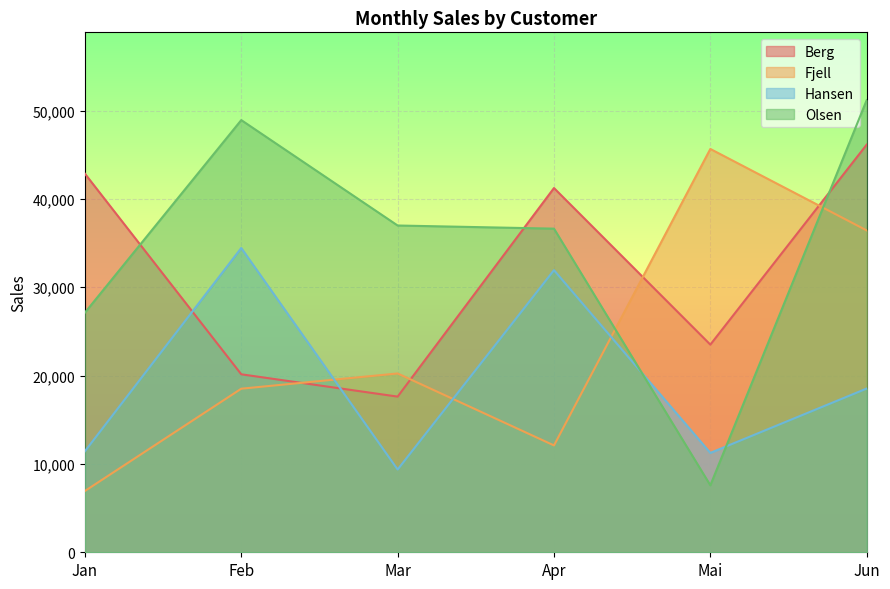

True or false: Berg has a value of 7196 at Mai.

False